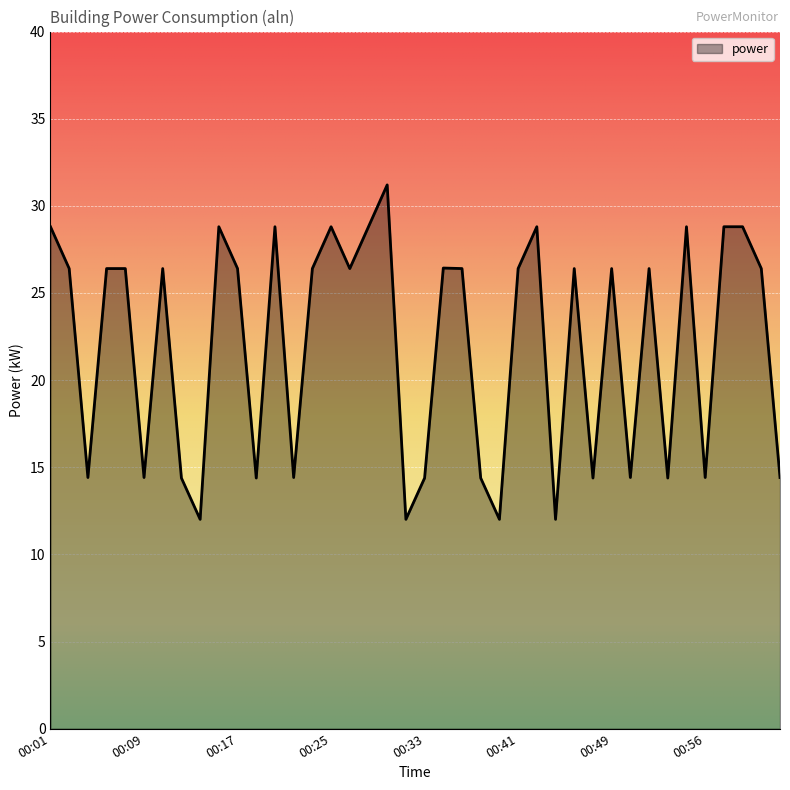

What is the minimum value shown in the chart?

12.0